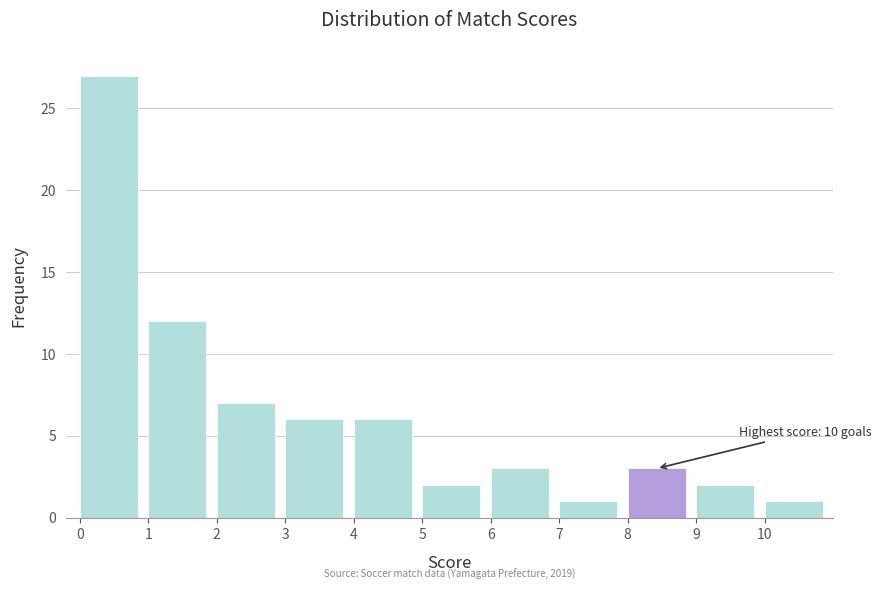

Which range on the x-axis has the tallest bar?

0 to 1